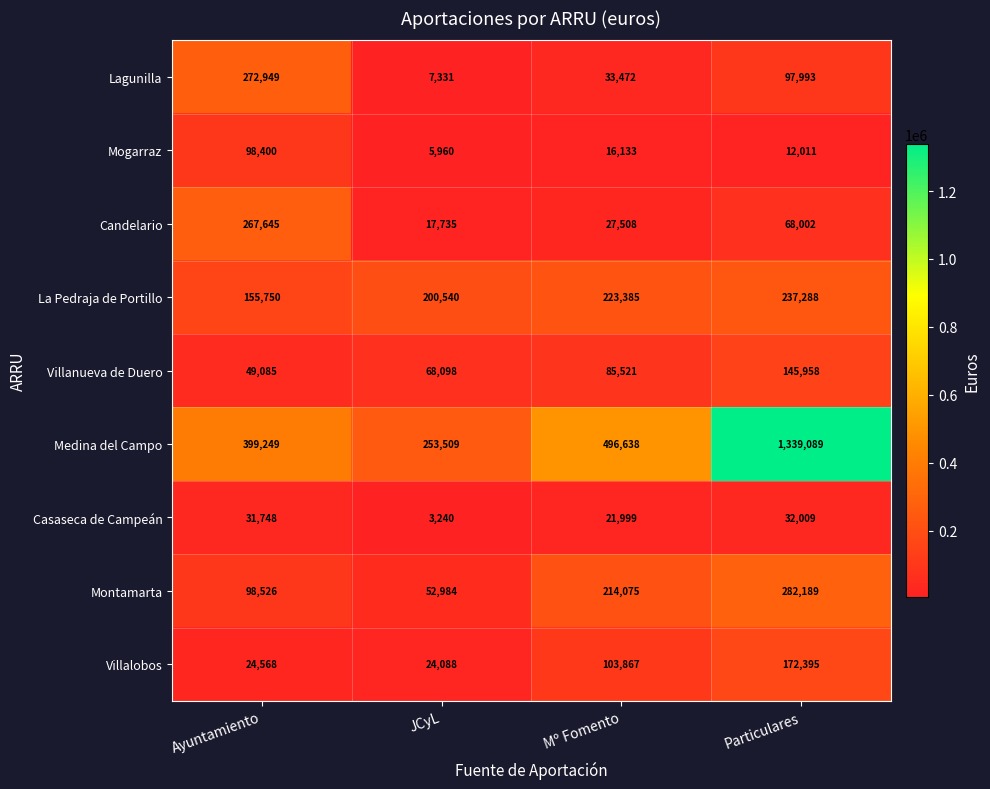

Which label corresponds to the largest value in the chart?

Particulares